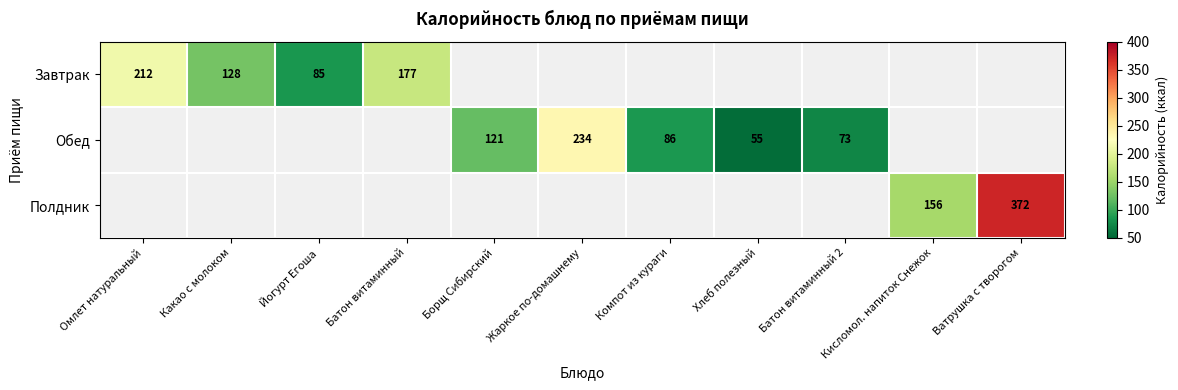

The value of Завтрак at Батон витаминный is 63. True or false?

False